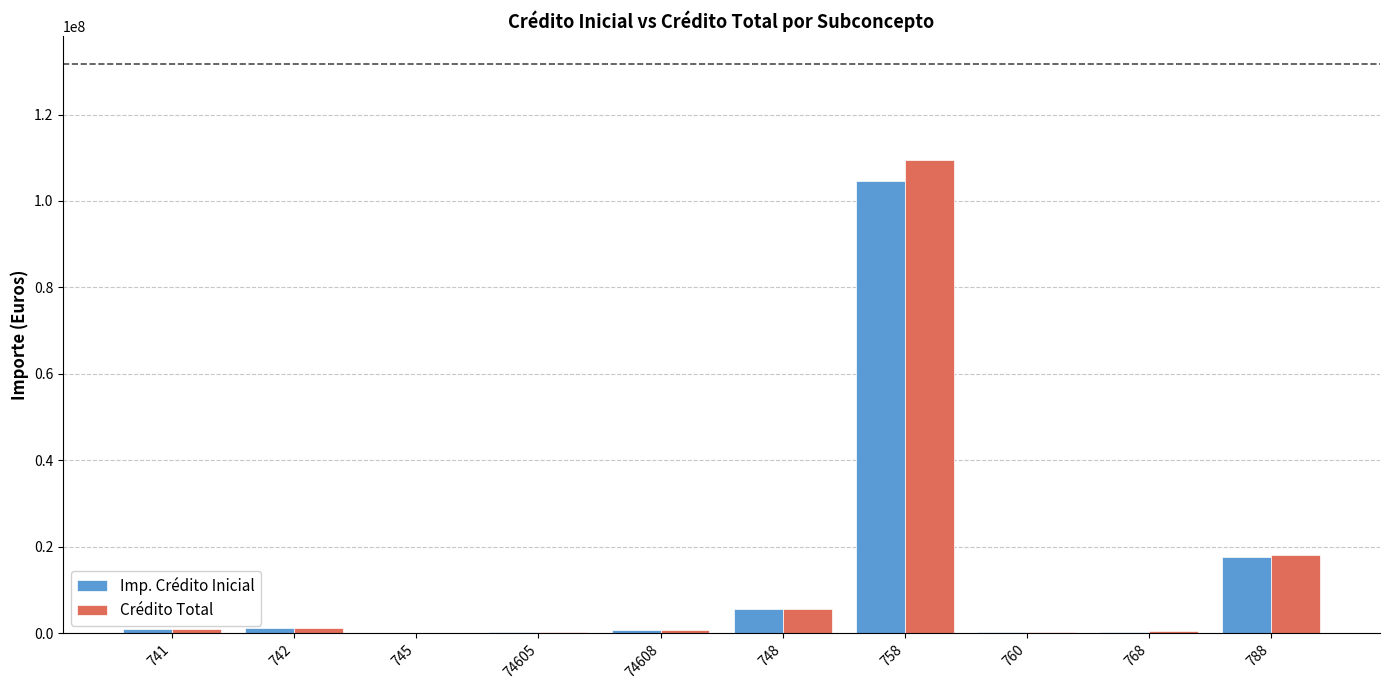

What is the difference between the Crédito Total values at 758 and 760?

109230390